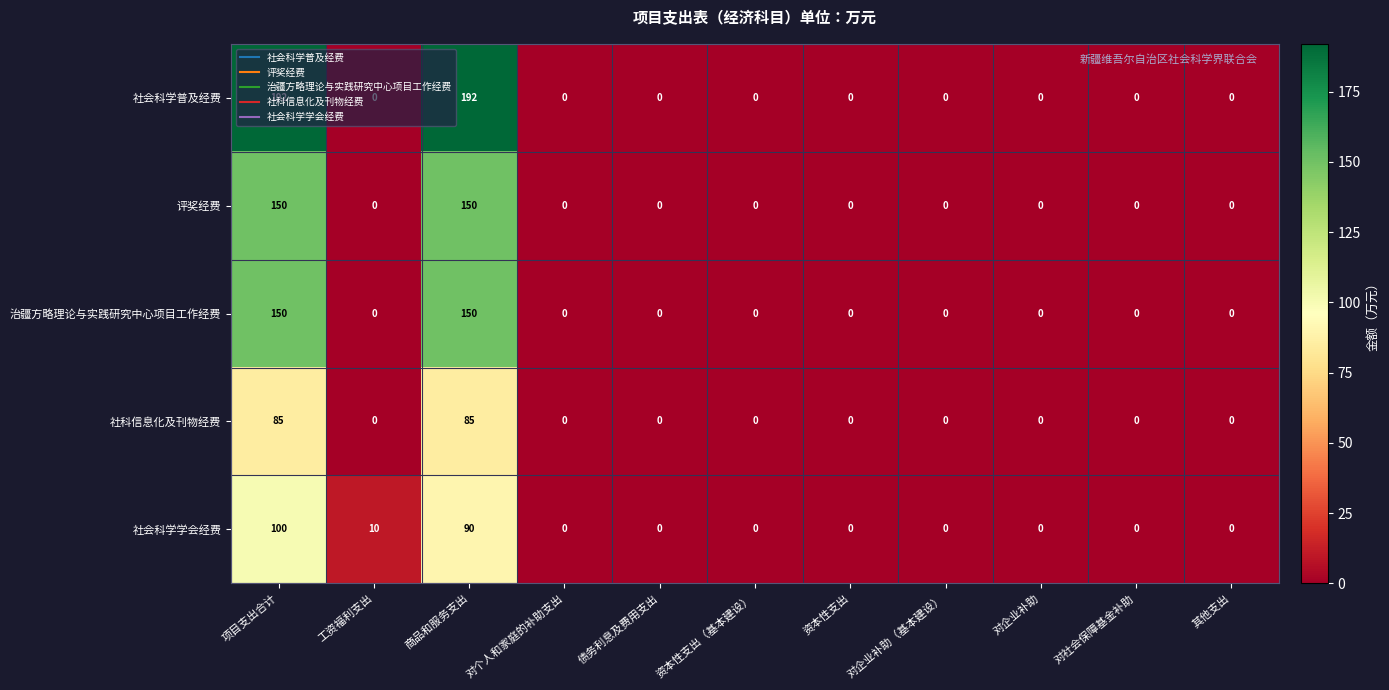

At which category is the sum across all series the highest?

项目支出合计